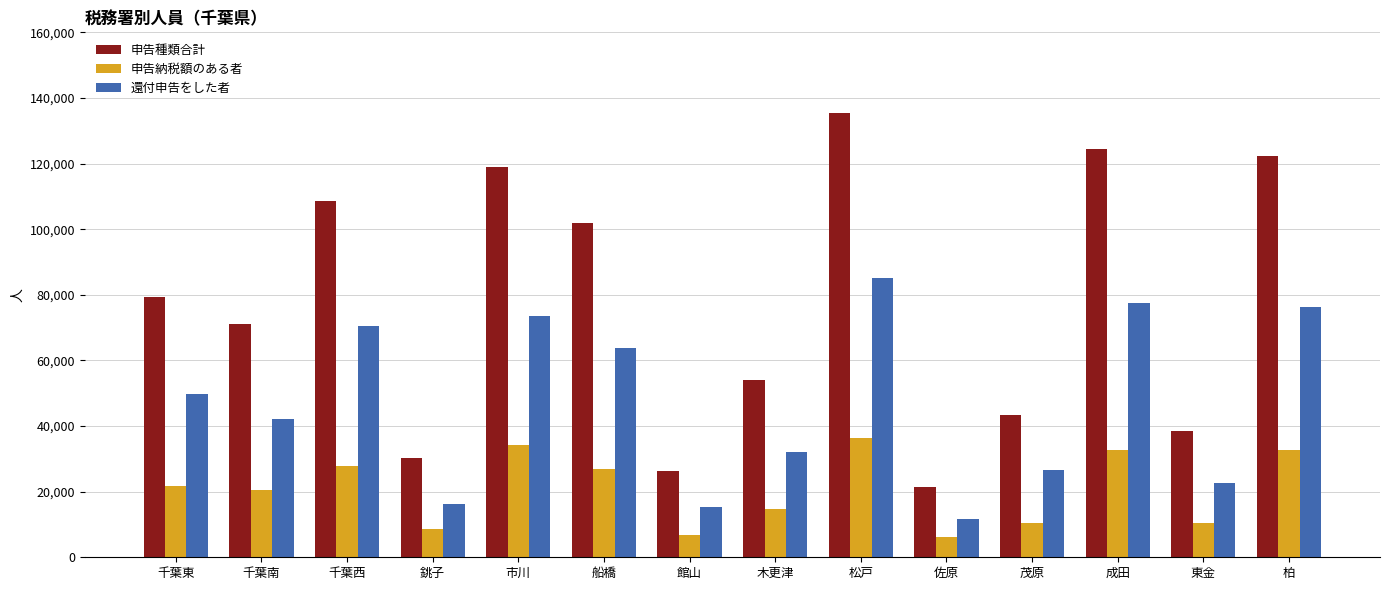

Is the value of 申告種類合計 at 千葉東 greater than the value of 申告納税額のある者 at 銚子?

Yes